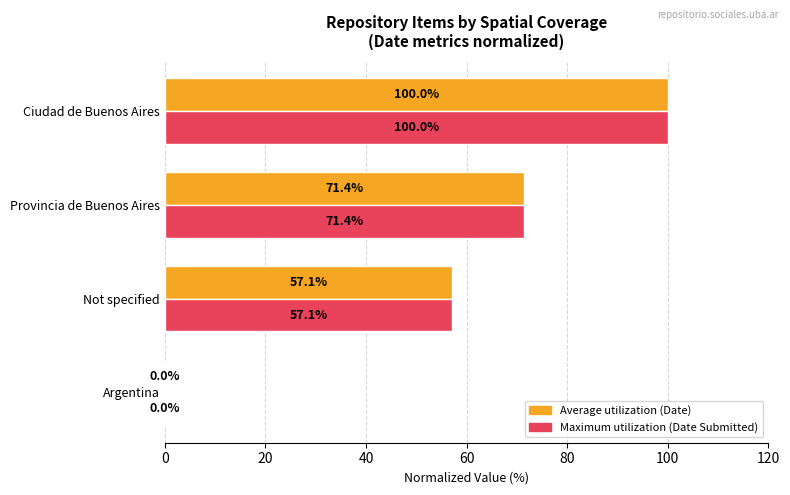

What is the maximum value shown in the chart?

100.0